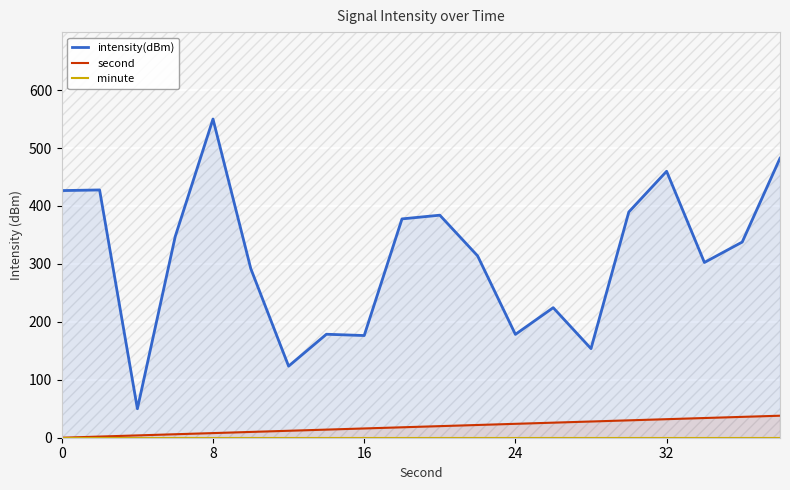

Does the chart display data point markers on the line(s)?

No